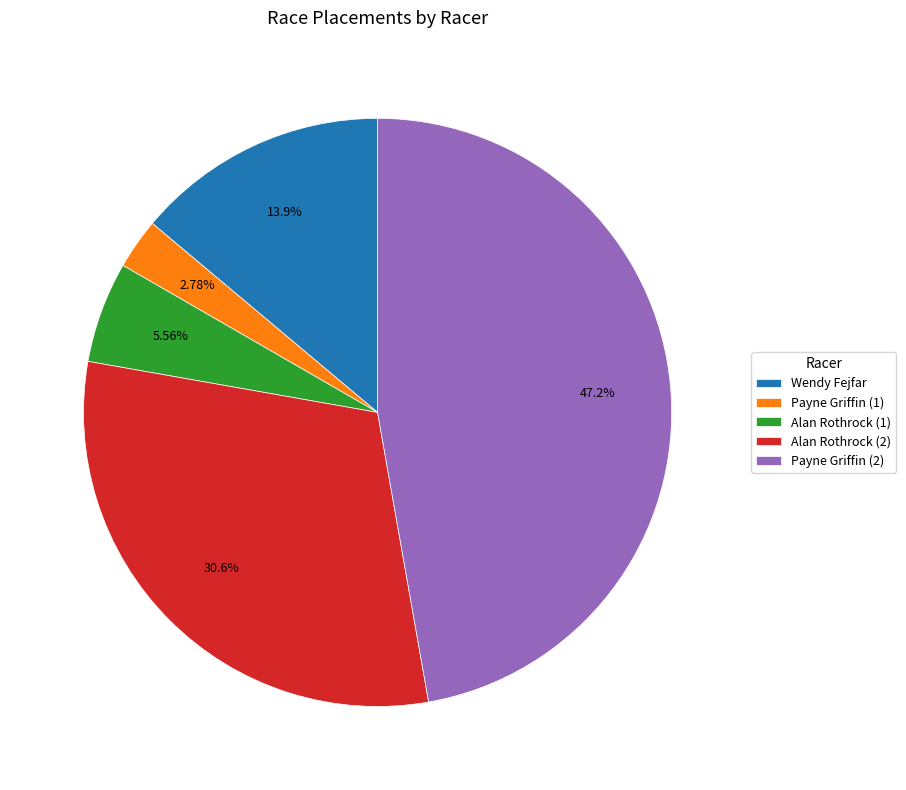

Does any single category account for the majority?

No